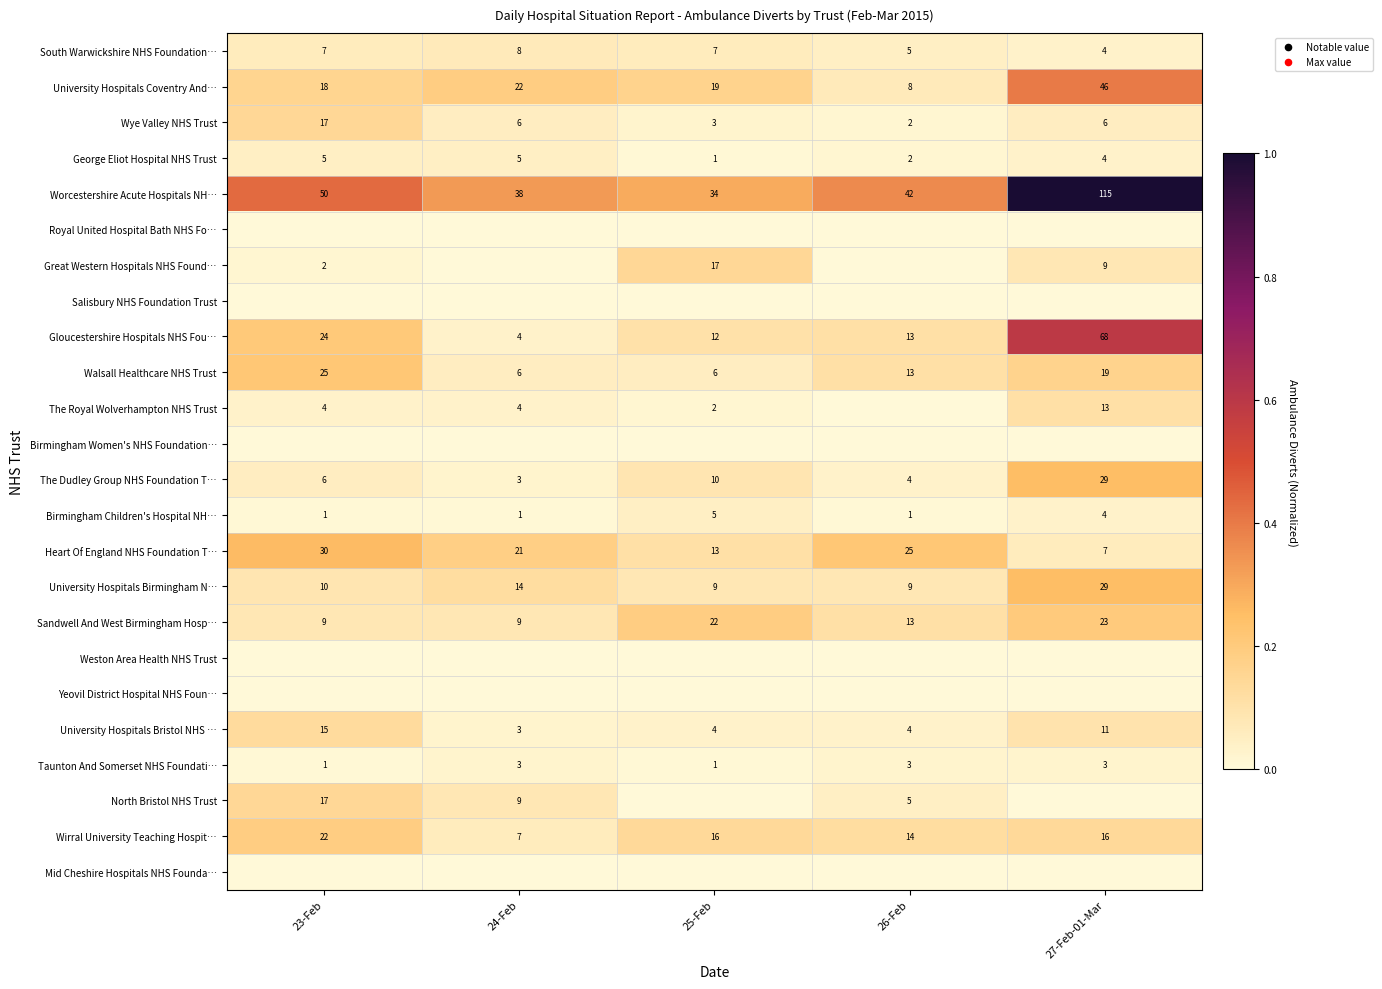

What is the difference between the second highest and minimum values in the The Dudley Group NHS Foundation T… series?

7